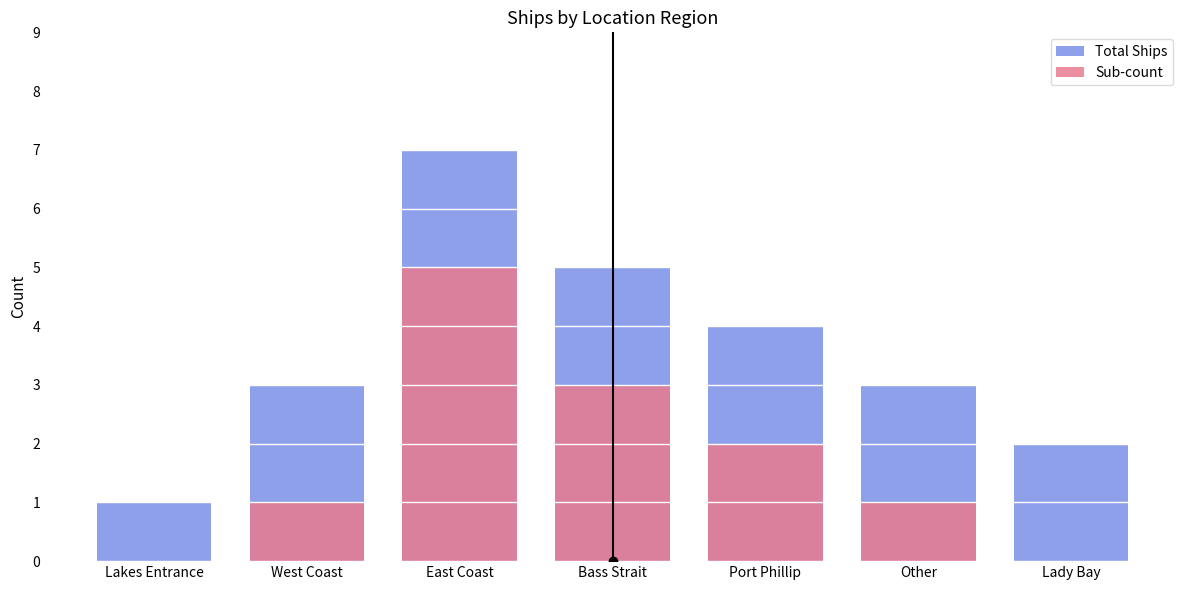

What is the sum of the Sub-count values at Lady Bay and East Coast?

5